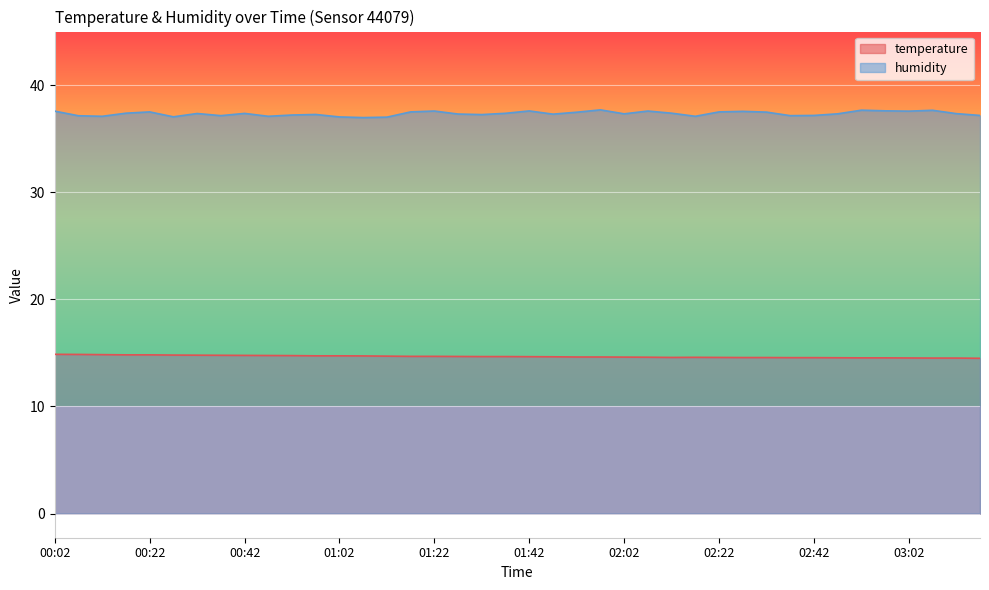

What is the spread (max minus min) of values at 03:02?

23.0